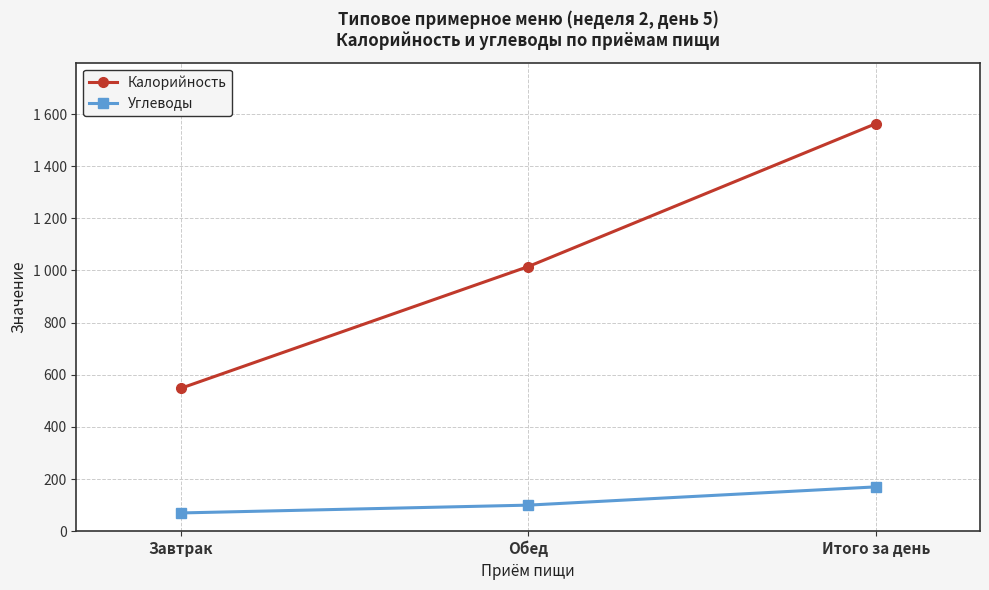

Reading left to right, transcribe all the data shown in this chart.

Калорийность: Завтрак=548	Обед=1015	Итого за день=1563
Углеводы: Завтрак=70	Обед=100	Итого за день=170